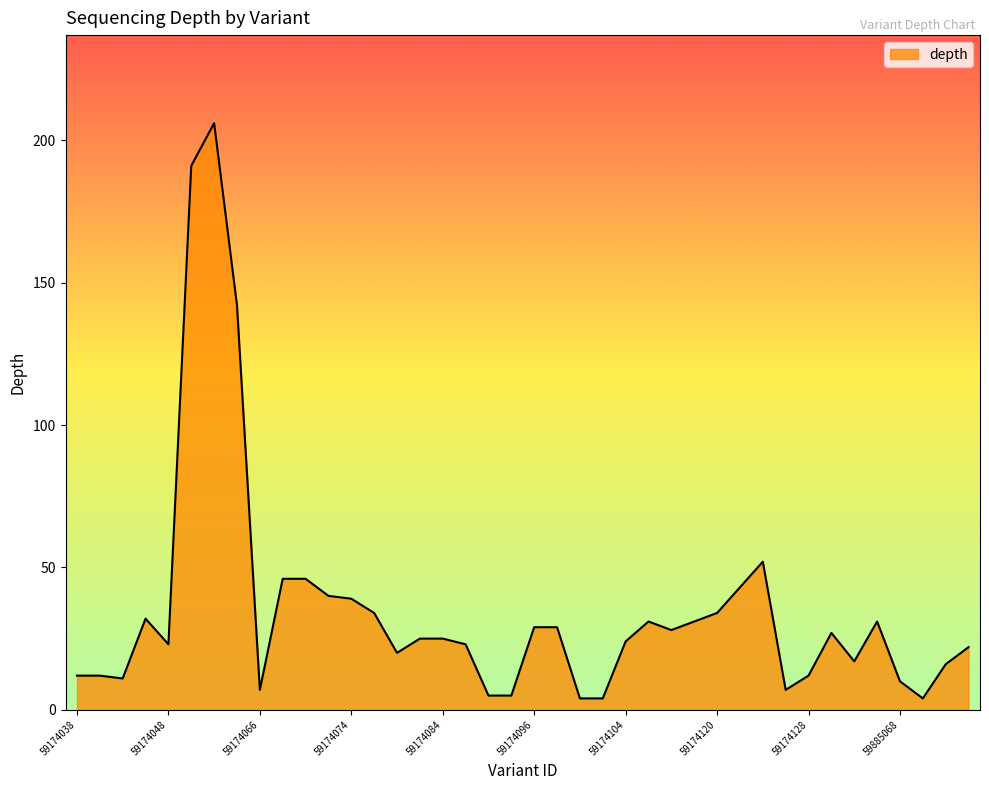

What is the difference between the maximum and minimum values?

202